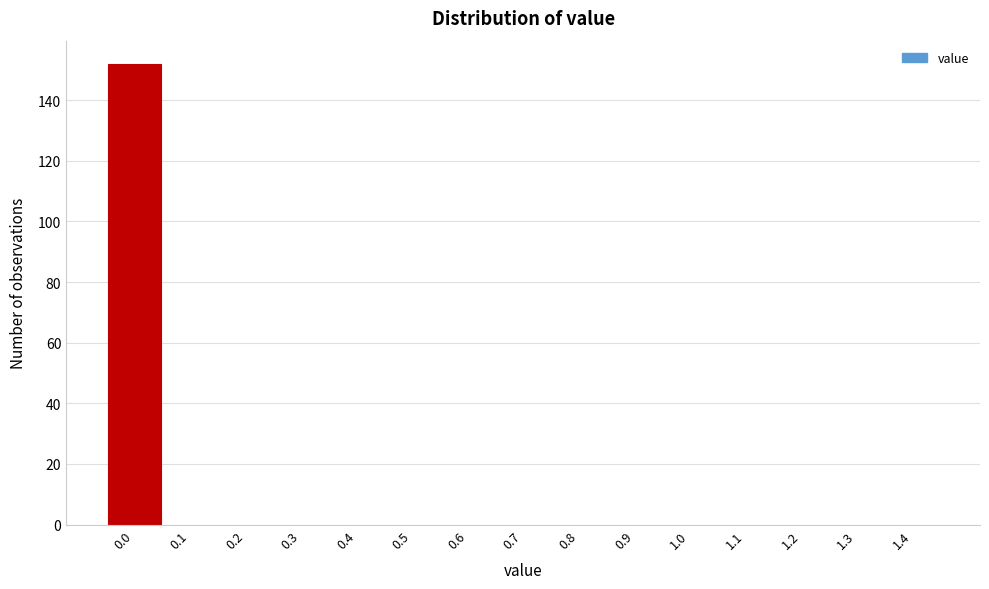

Reading left to right, extract all data points from this chart.

0.0=152	0.1=0	0.2=0	0.3=0	0.4=0	0.5=0	0.6=0	0.7=0	0.8=0	0.9=0	1.0=0	1.1=0	1.2=0	1.3=0	1.4=0